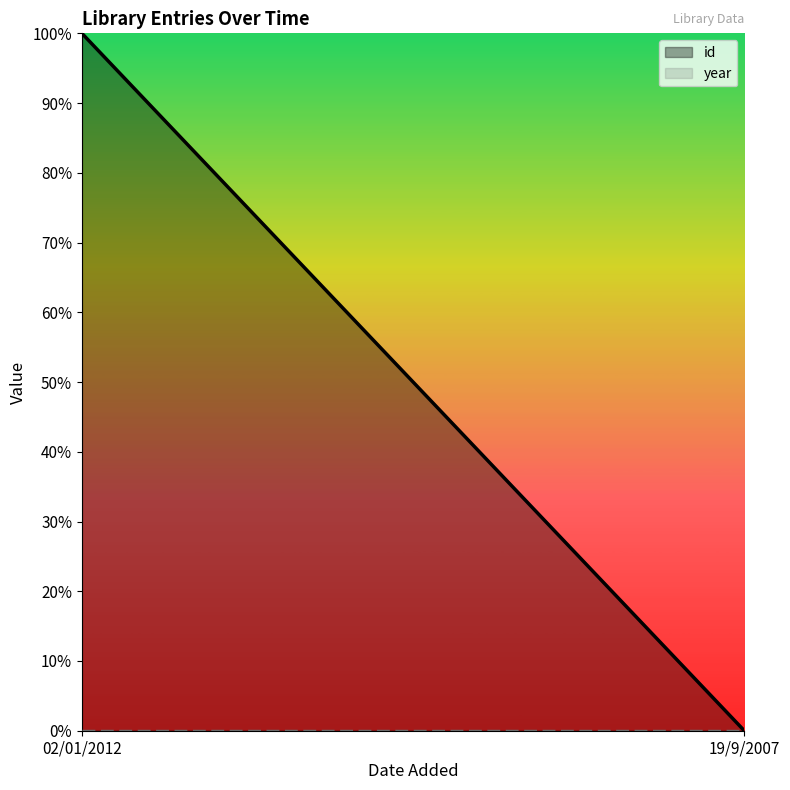

What is the difference between the highest and lowest values at 02/01/2012?

1.0